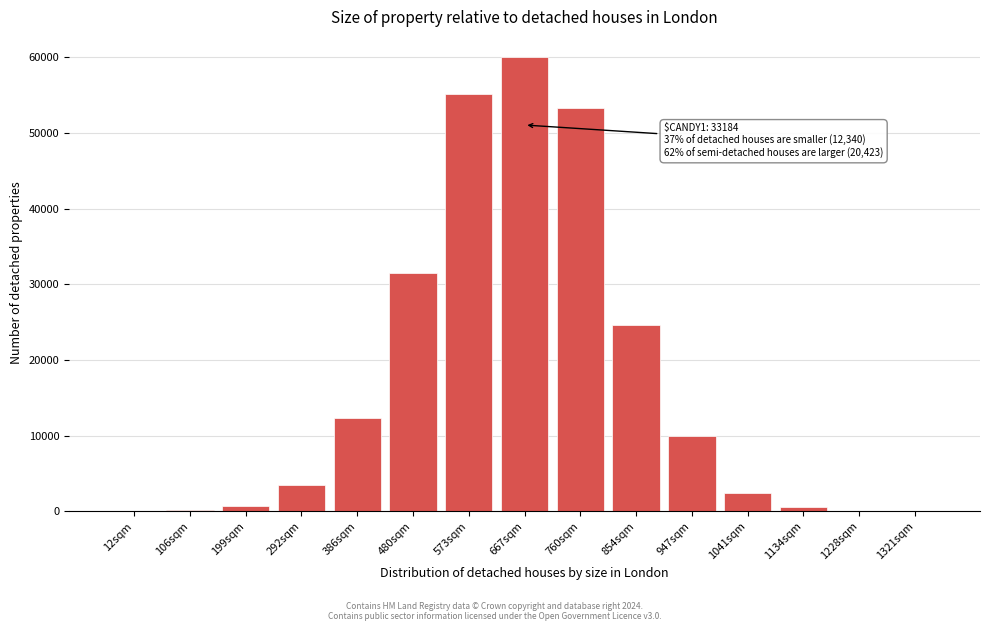

At which label is the value closest to 30031?

480sqm